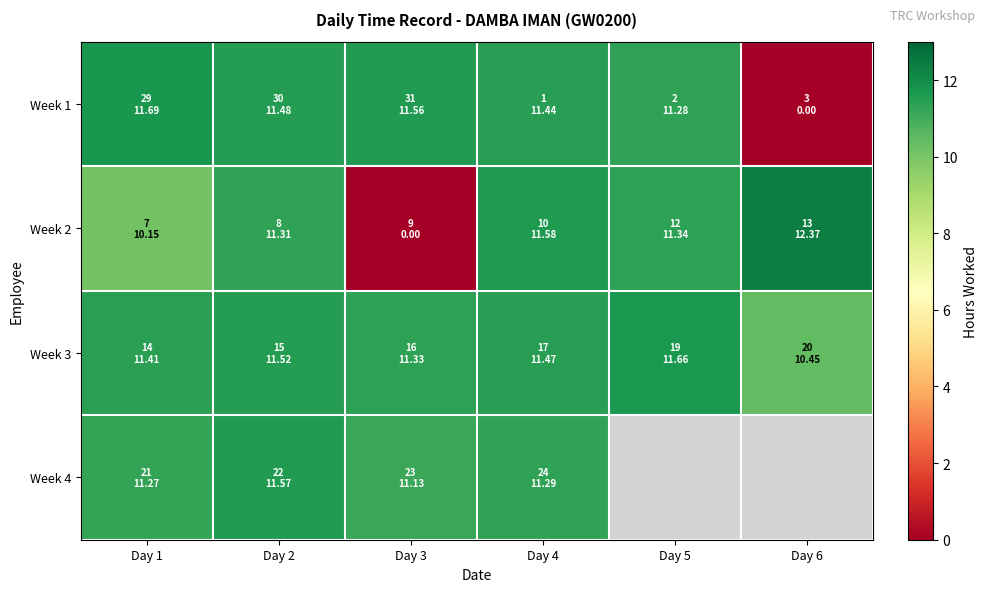

Is the value of Week 1 at Day 2 greater than the value of Week 4 at Day 1?

Yes